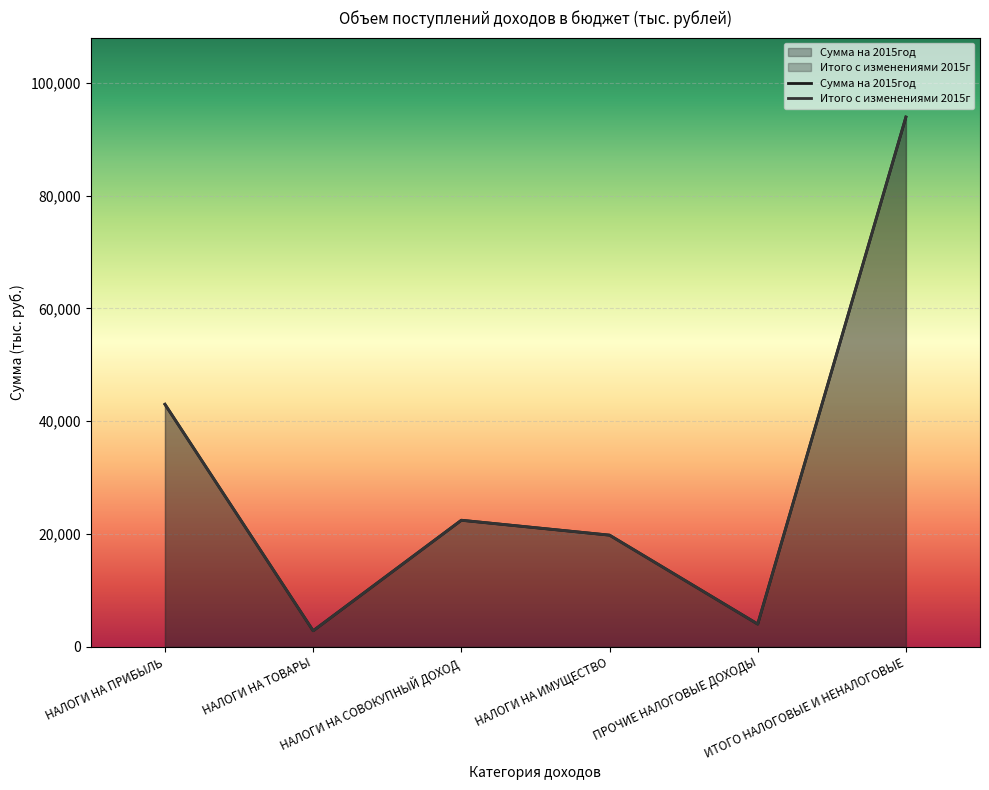

List the labels in order of Итого с изменениями 2015г value, smallest first.

НАЛОГИ НА ТОВАРЫ, ПРОЧИЕ НАЛОГОВЫЕ ДОХОДЫ, НАЛОГИ НА ИМУЩЕСТВО, НАЛОГИ НА СОВОКУПНЫЙ ДОХОД, НАЛОГИ НА ПРИБЫЛЬ, ИТОГО НАЛОГОВЫЕ И НЕНАЛОГОВЫЕ